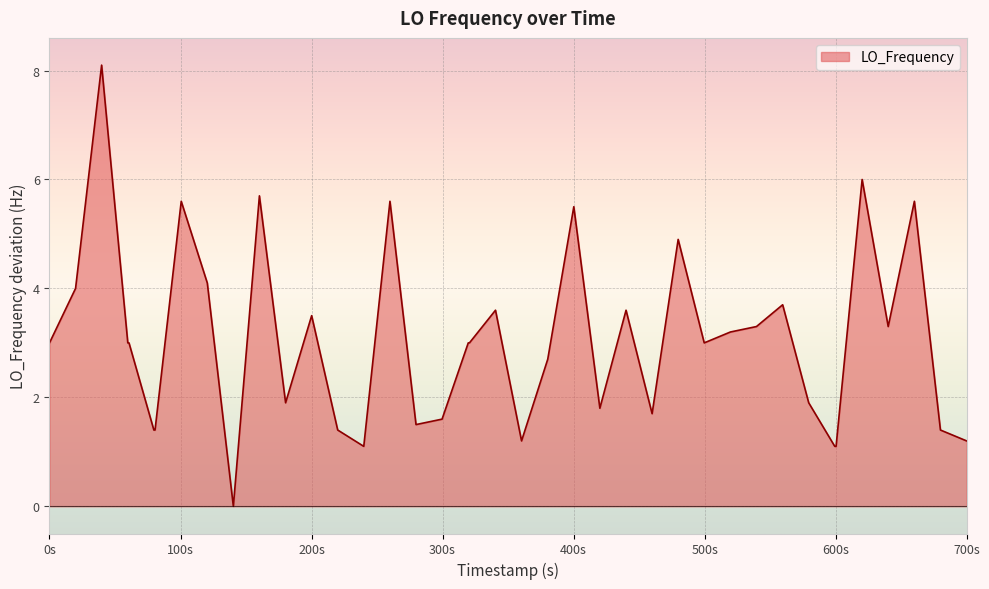

What is the greatest value displayed?

8.1